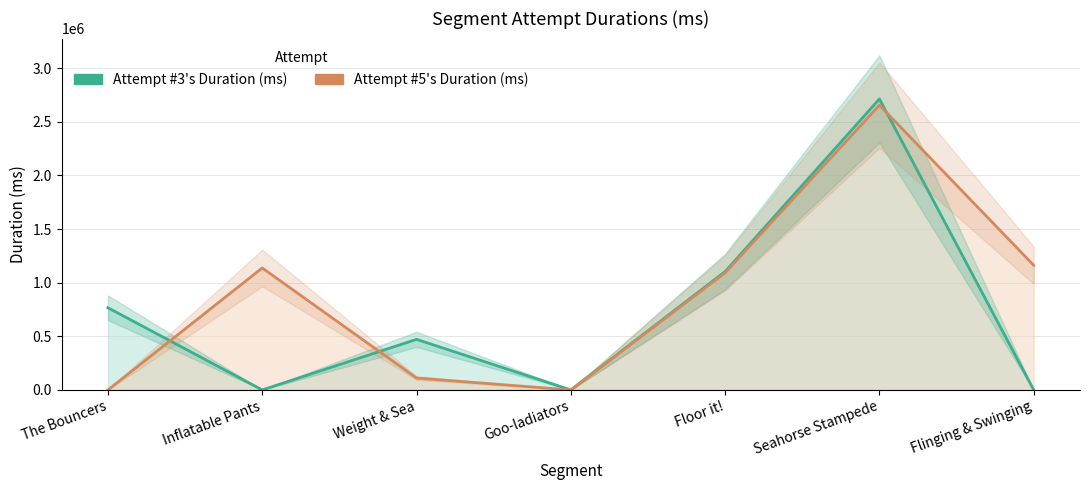

Reading right to left, list all the values displayed in this chart.

Attempt #3's Duration (ms): Flinging & Swinging=0	Seahorse Stampede=2712267	Floor it!=1103424	Goo-ladiators=0	Weight & Sea=471524	Inflatable Pants=0	The Bouncers=766091
Attempt #5's Duration (ms): Flinging & Swinging=1162041	Seahorse Stampede=2654299	Floor it!=1092167	Goo-ladiators=0	Weight & Sea=110979	Inflatable Pants=1136885	The Bouncers=0